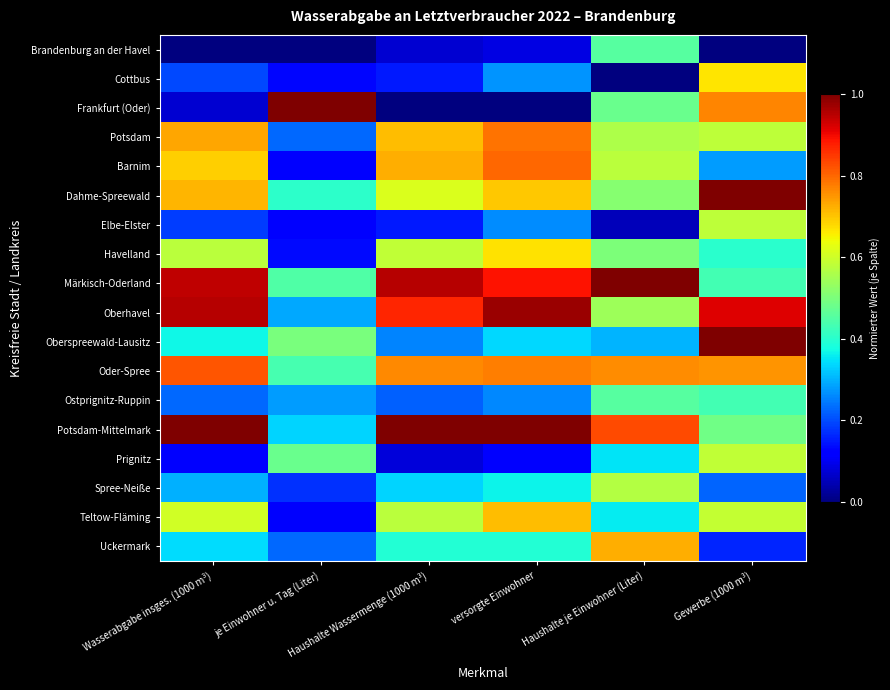

What is the total value across all series at Haushalte je Einwohner (Liter)?

9.0